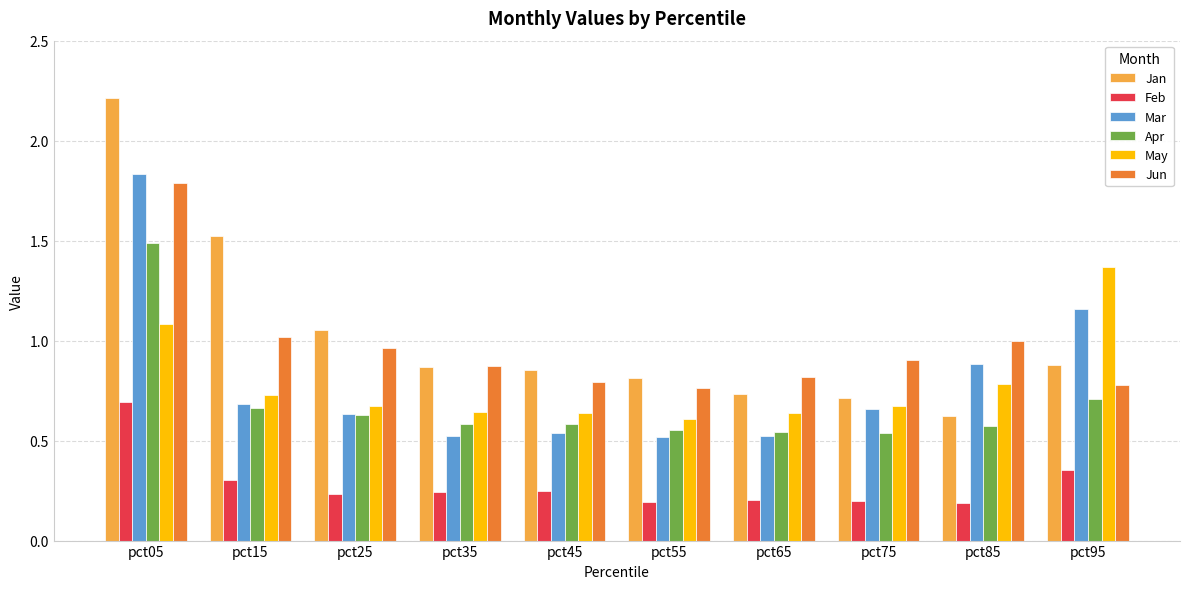

Between pct25 and pct35, which series saw the biggest shift?

Jan